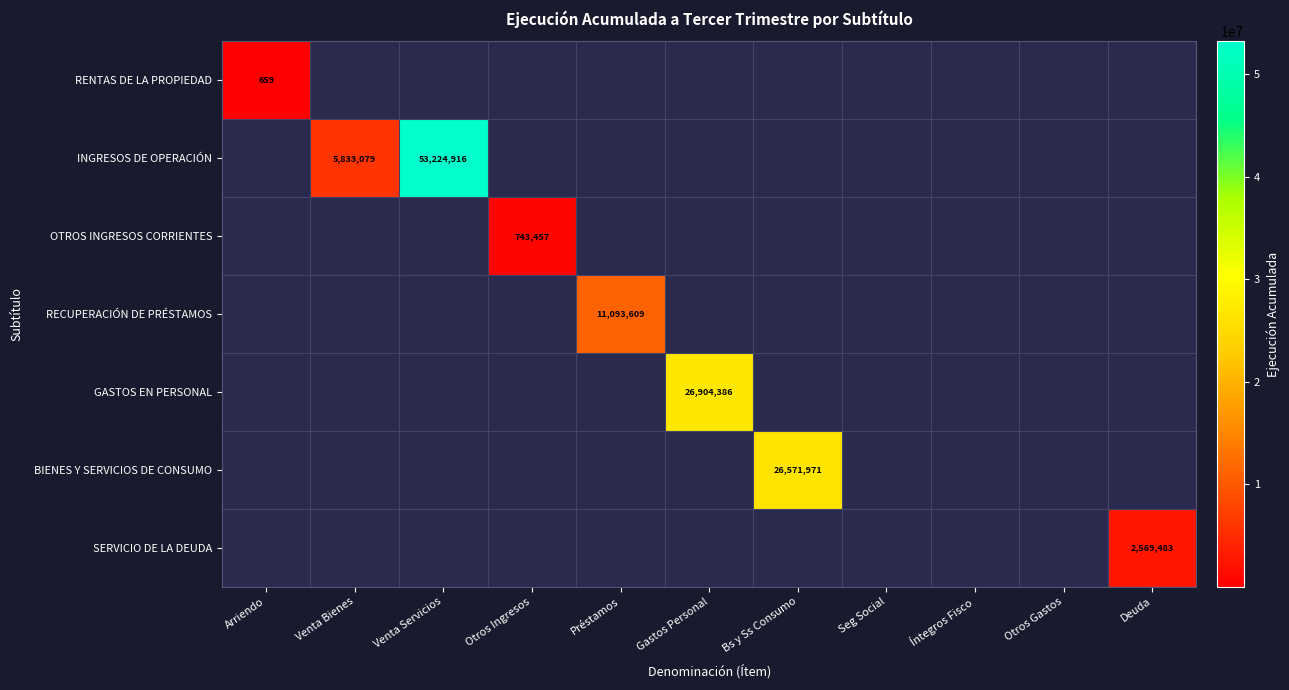

At how many categories does at least one series exceed 25920307?

3